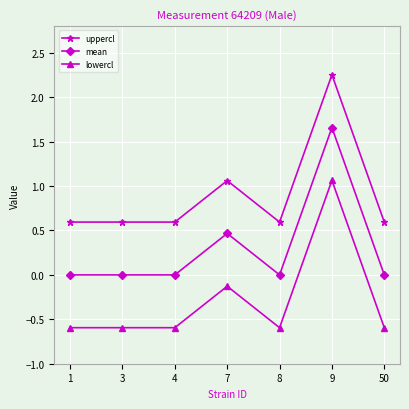

What is the average value of the lowercl series?

-0.3